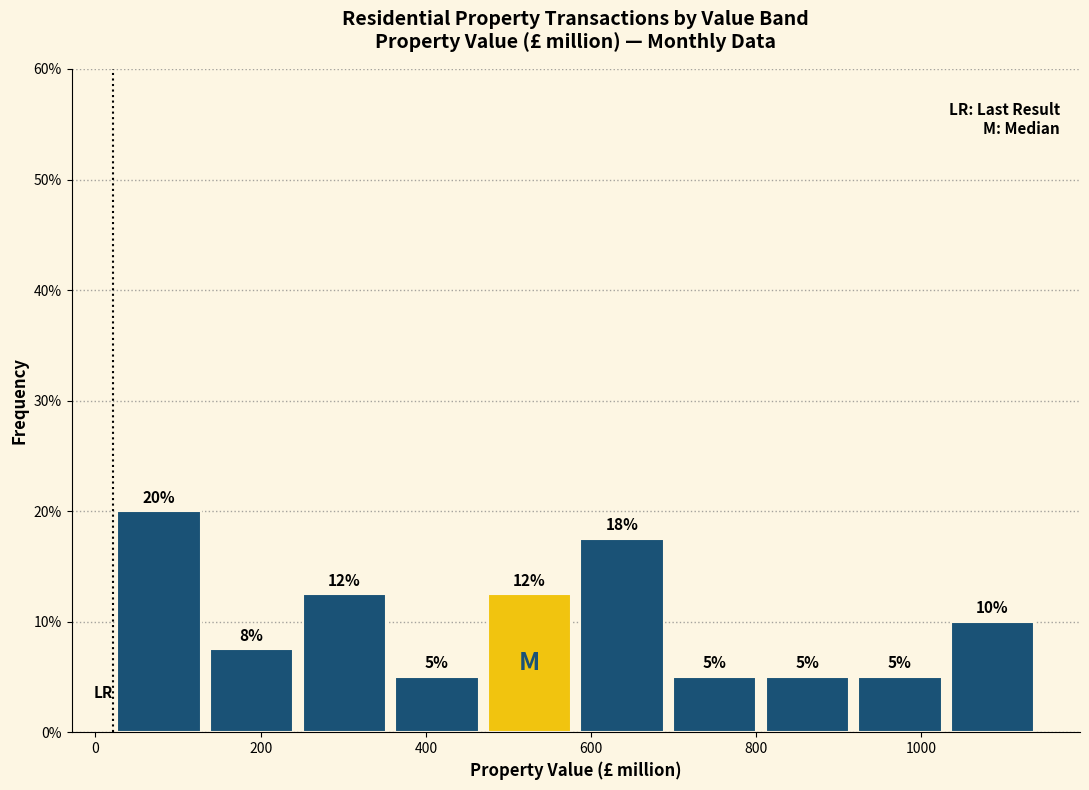

Over which range of the x-axis is the bar tallest?

20 to 140